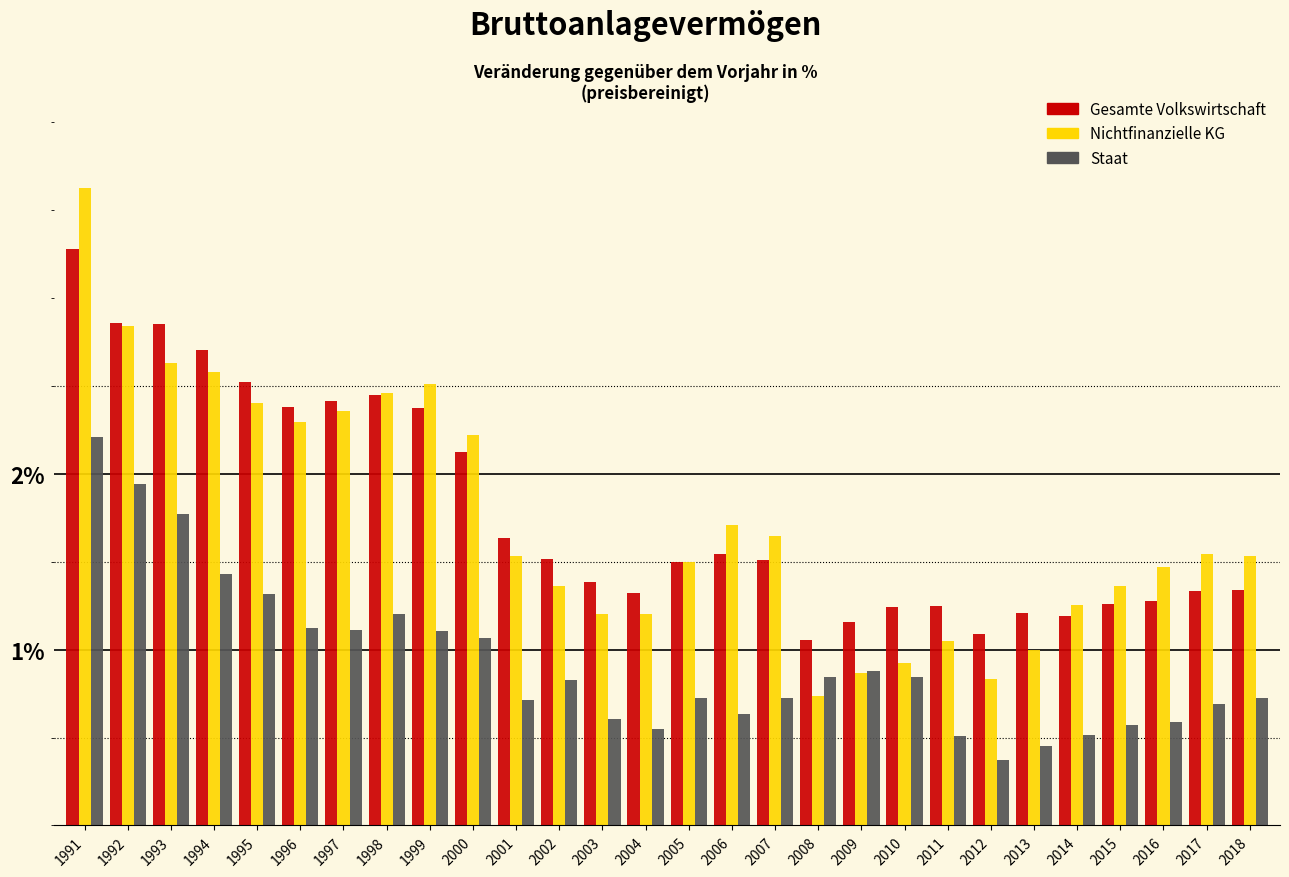

What is the maximum value for Gesamte Volkswirtschaft?

3.3